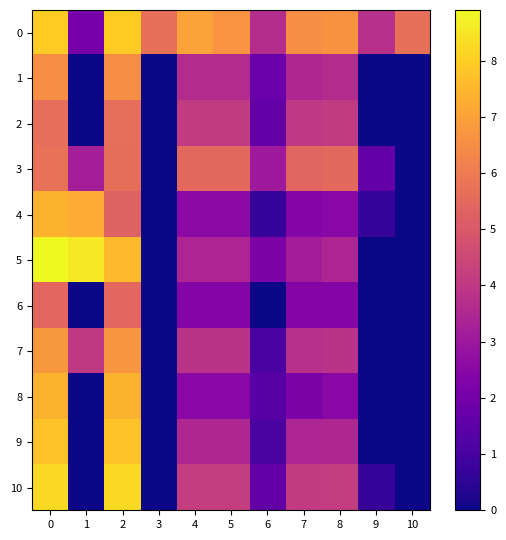

Which series has the widest spread of values?

5